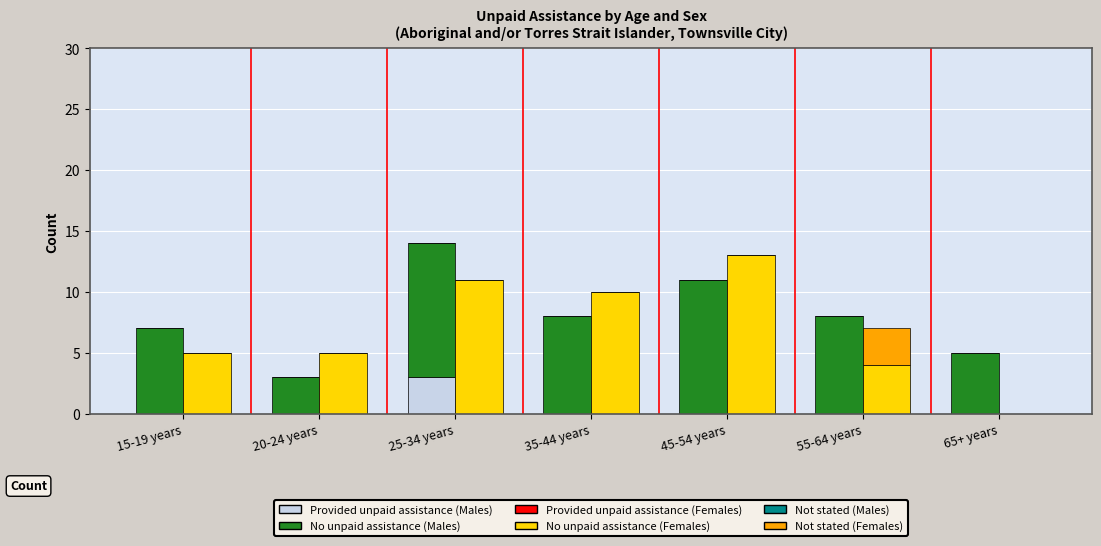

How many bars are there in each group?

6